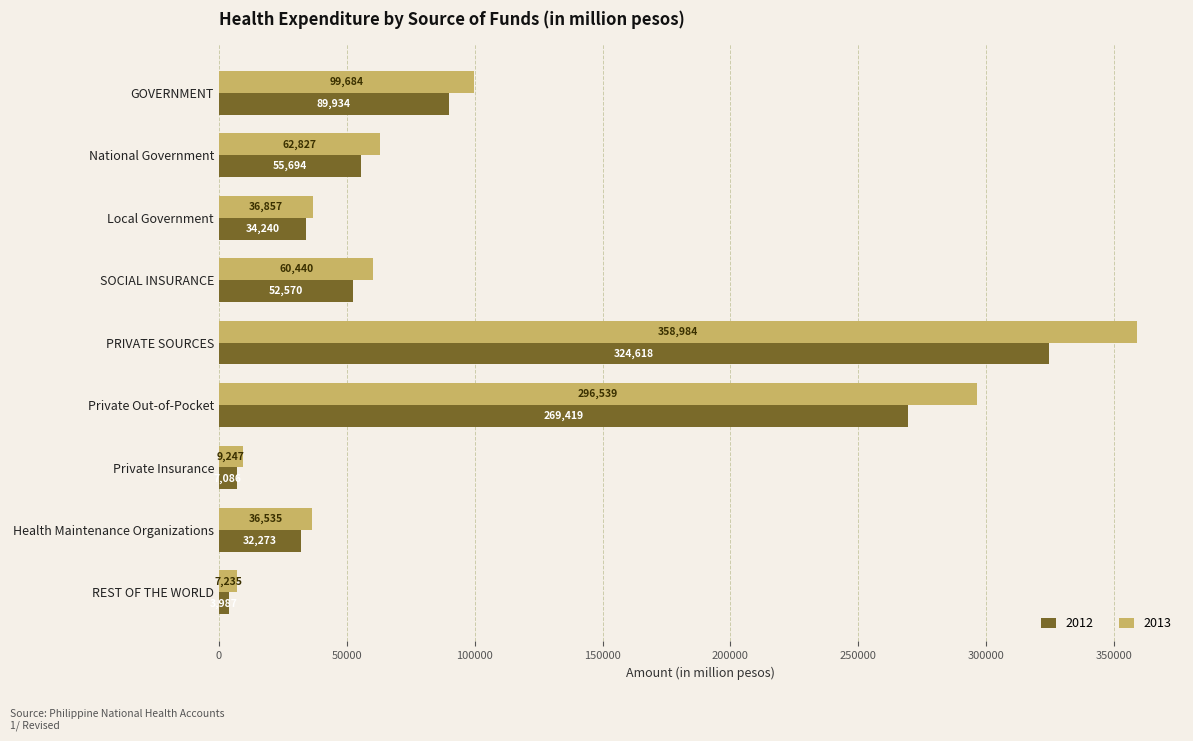

What is the difference between the 2012 values at Health Maintenance Organizations and Local Government?

1966.6